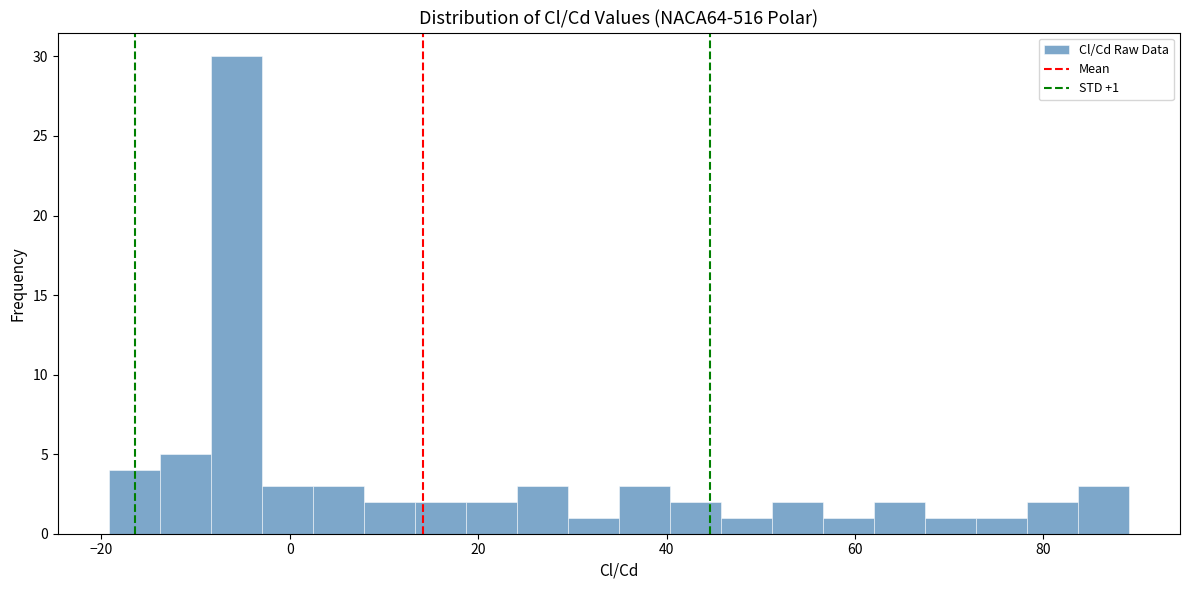

Around what value on the x-axis is the tallest bar? Give the approximate position of its centre, as read against the axis.

-6